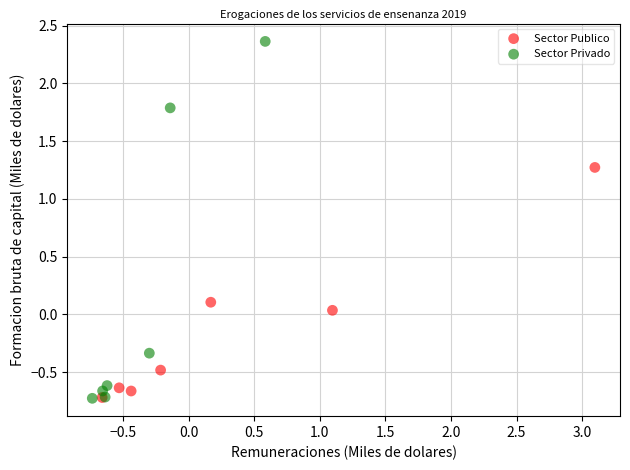

Which series has the widest spread of Y values?

Sector Privado